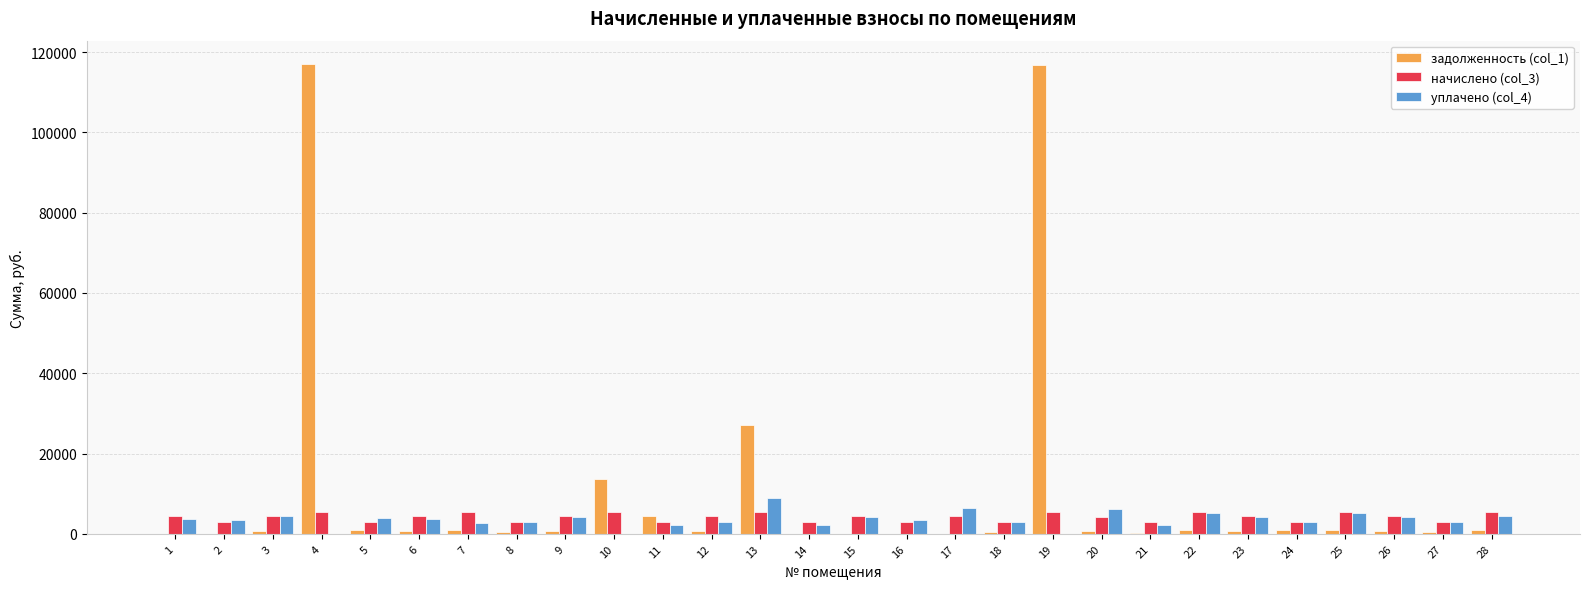

Count the number of categories in the chart.

28